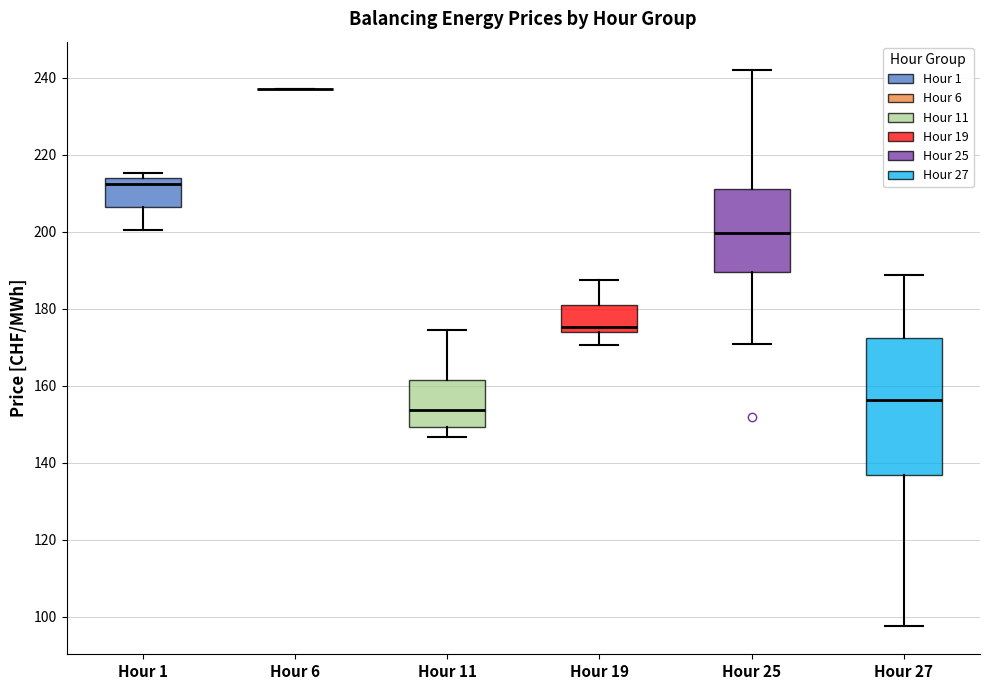

Reading left to right, transcribe this box plot: for each box, give where its median line is, the range the box spans, and where its two whiskers end, as read against the y-axis. The values are not printed on the chart, so give them approximately, as read against the axis.

Hour 1: median 212, box 206 to 214, whiskers 200 to 216
Hour 6: box collapsed to a line at 238, whiskers 238 to 238
Hour 11: median 154, box 150 to 162, whiskers 146 to 174
Hour 19: median 176, box 174 to 180, whiskers 170 to 188
Hour 25: median 200, box 190 to 212, whiskers 170 to 242
Hour 27: median 156, box 136 to 172, whiskers 98 to 188